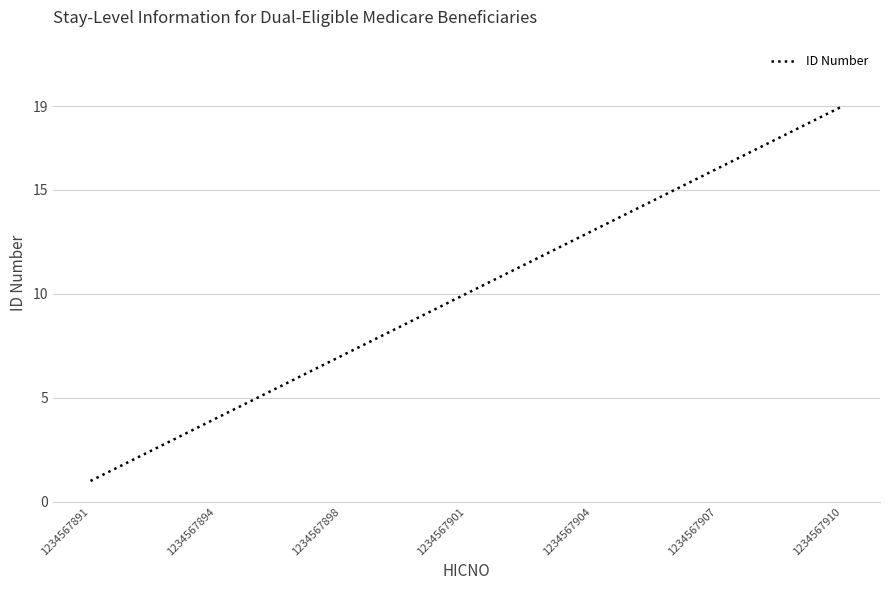

What is the maximum value shown in the chart?

19